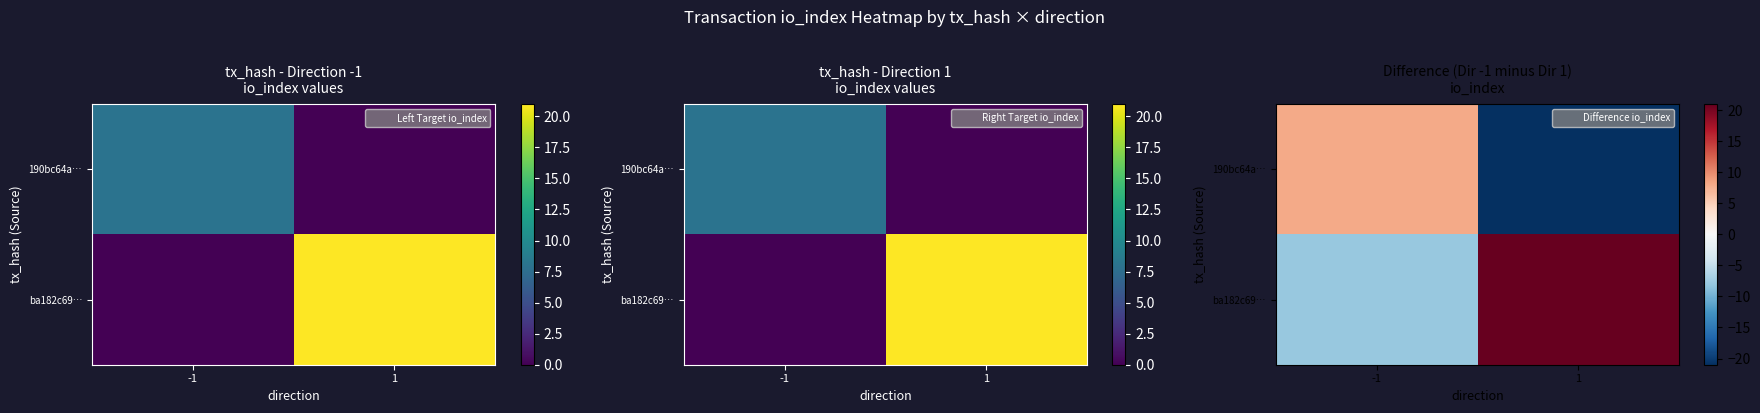

The 190bc64a… series shows 8 at -1. True or false?

True